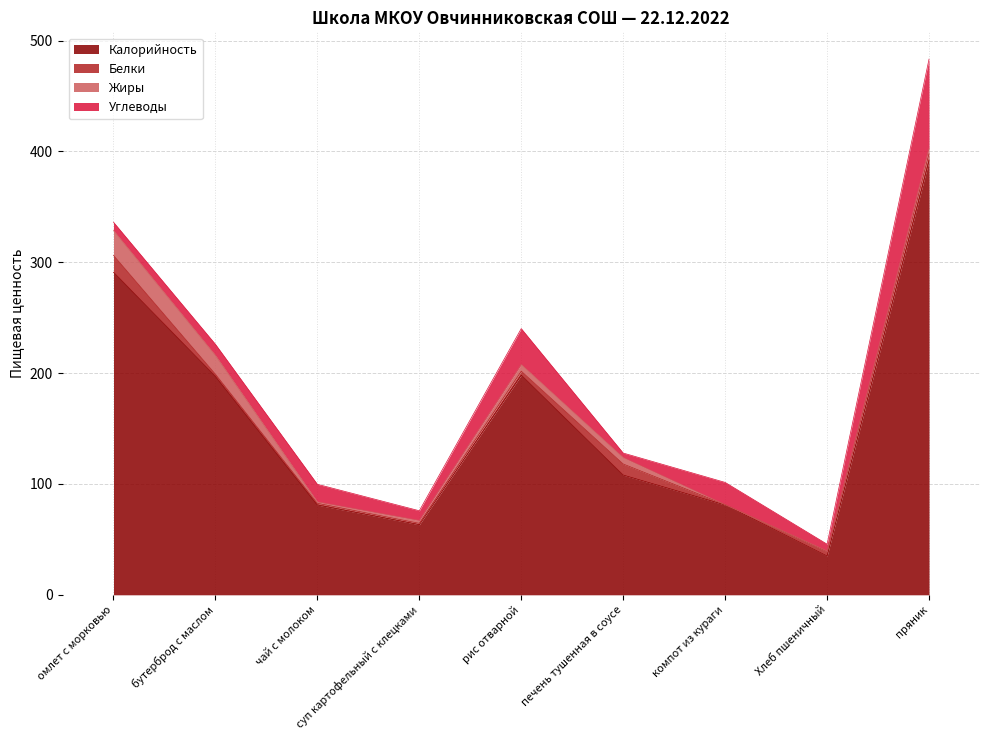

At which category does the chart reach its minimum across all series?

компот из кураги